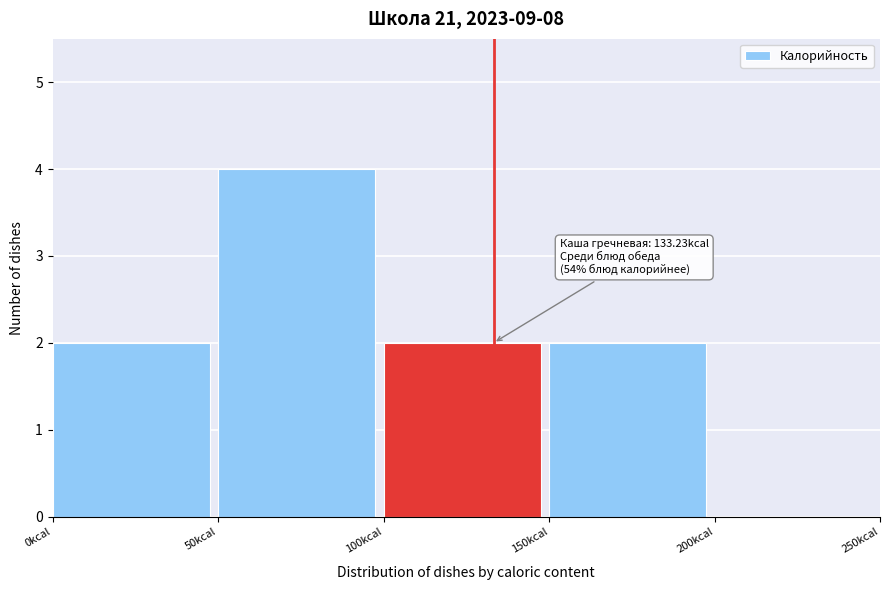

Over which range of the x-axis is the bar tallest?

50 to 100